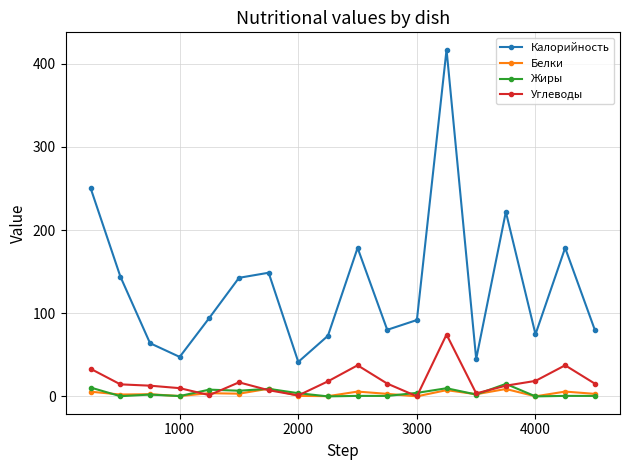

True or false: Углеводы and Калорийность intersect in this chart.

False